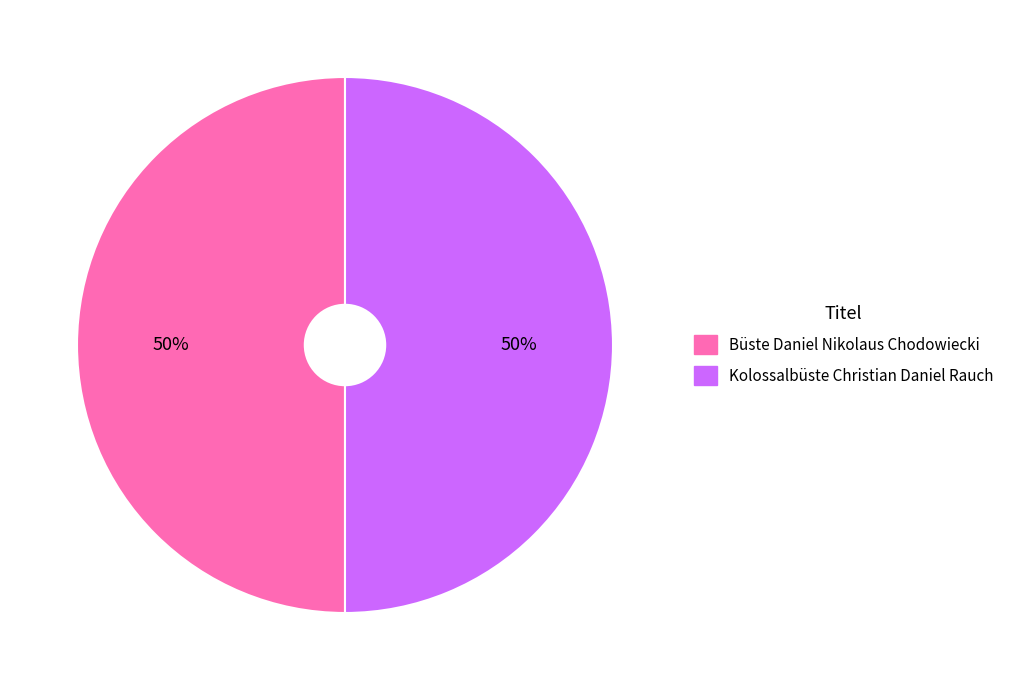

To the nearest percent, what is the average slice percentage?

50%